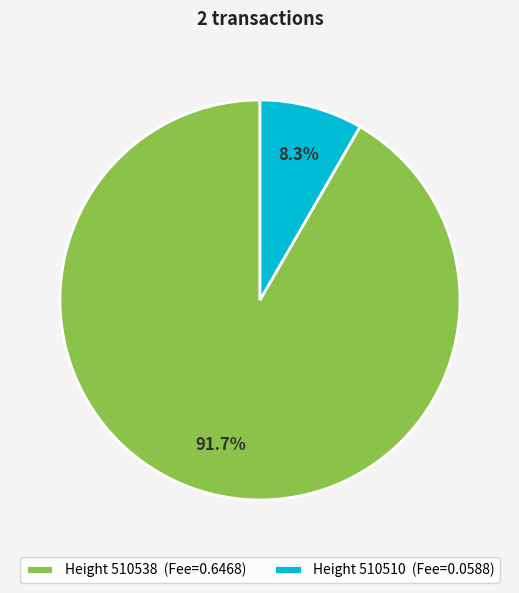

How many slices are in this pie chart?

2